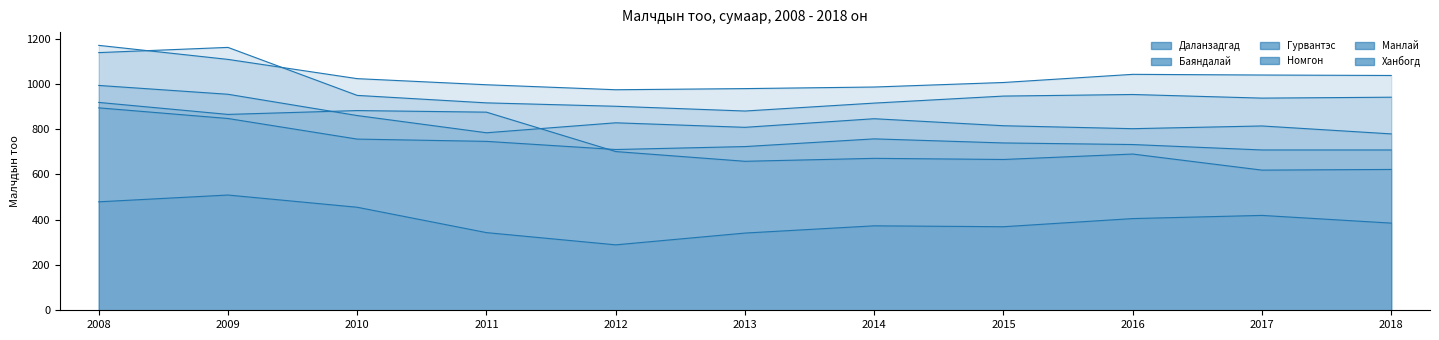

What value does the Манлай series have at 2011, to the nearest 10?

780